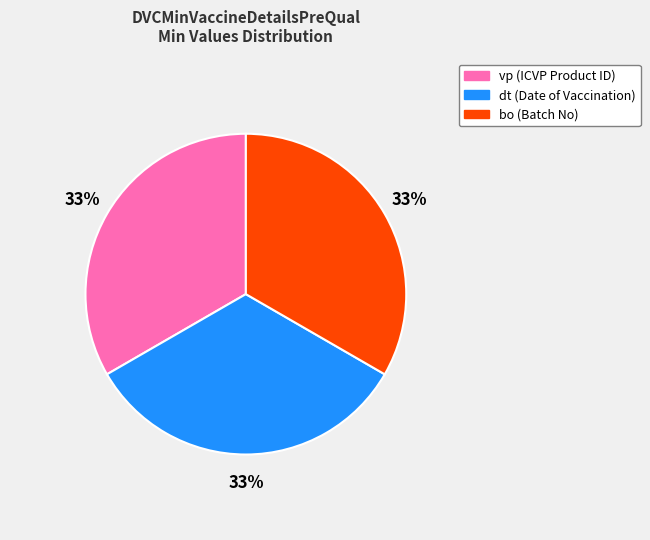

Is there a majority slice in this chart?

No